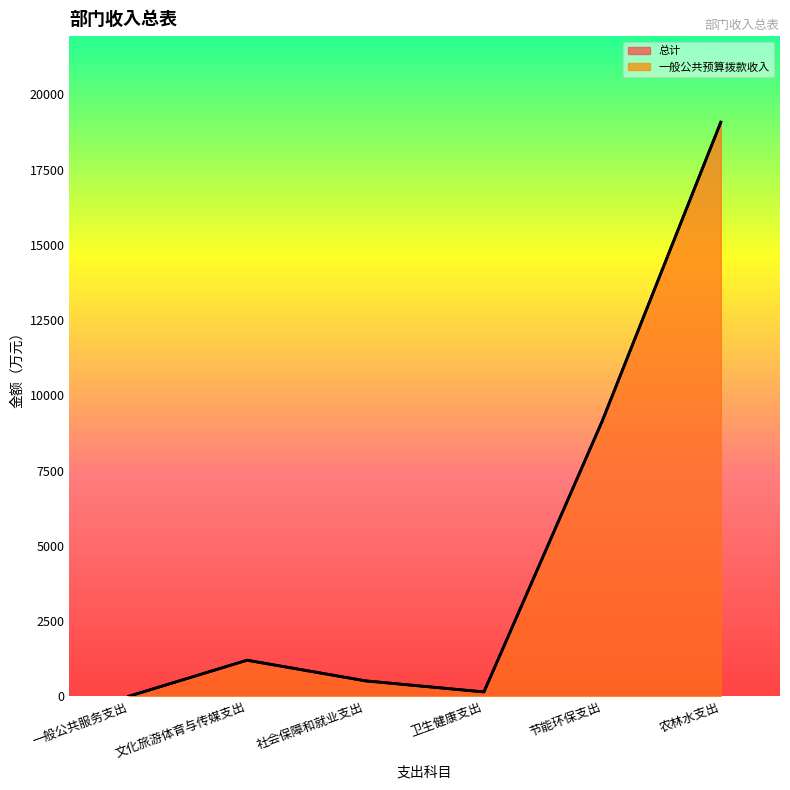

How many lines are shown in the chart?

2